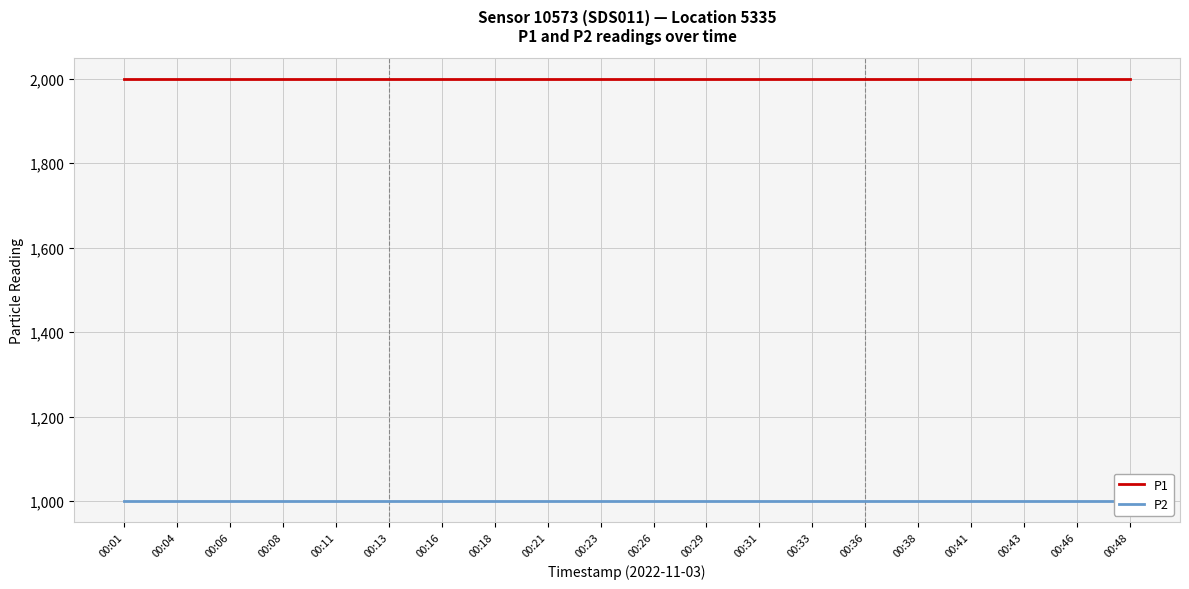

What is the sum of the P2 values at 00:16 and 00:08?

1999.8